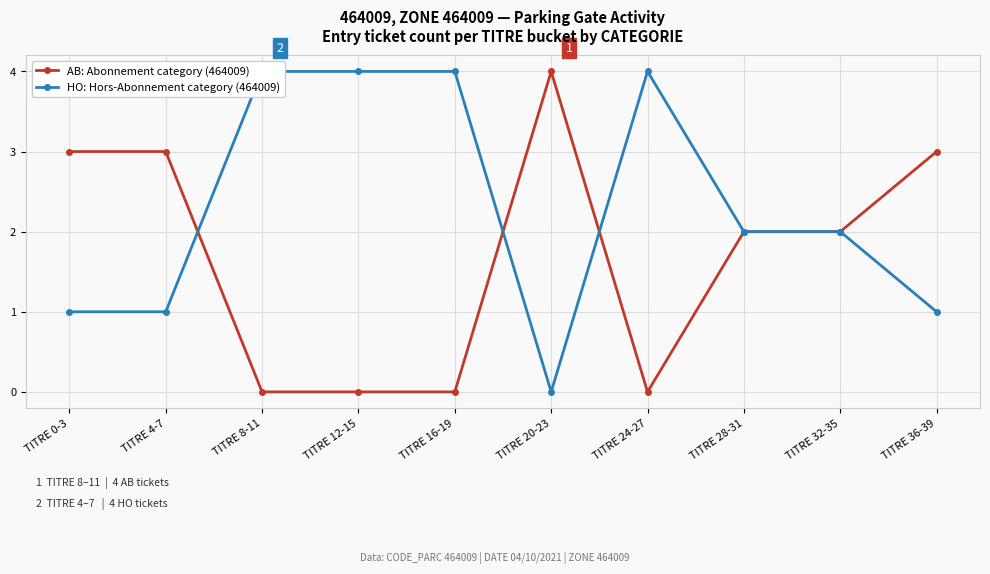

What are all the series names shown in the legend?

AB: Abonnement category (464009), HO: Hors-Abonnement category (464009)